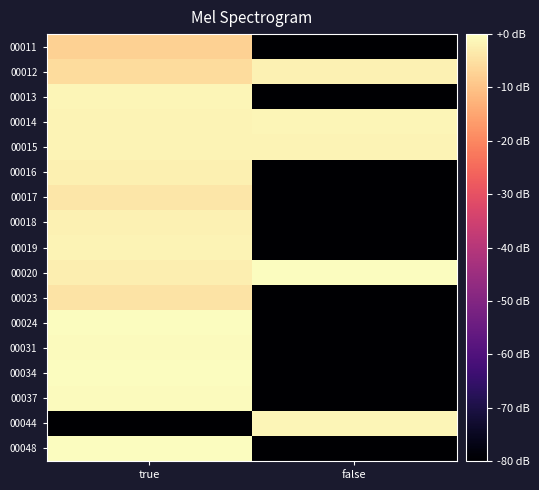

At false, list the series in order from smallest to largest.

00011, 00013, 00016, 00017, 00018, 00019, 00023, 00024, 00031, 00034, 00037, 00048, 00012, 00015, 00014, 00044, 00020